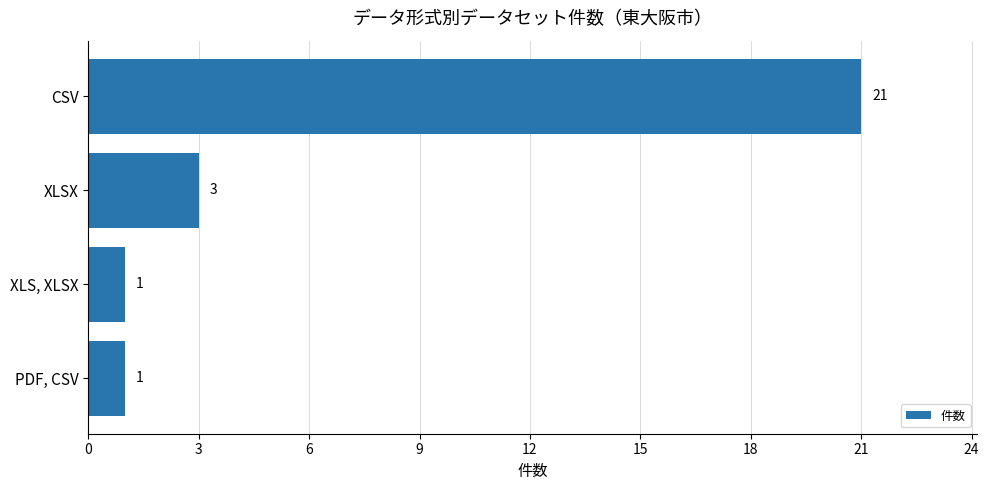

What is the ratio of the value at CSV to the value at XLS, XLSX?

21.0